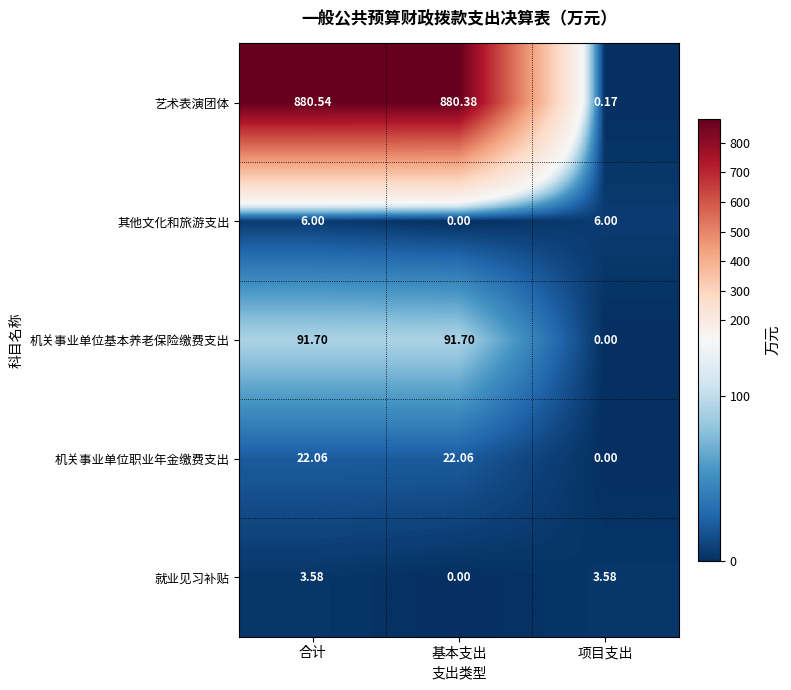

Where does the 艺术表演团体 series first go above 880?

合计